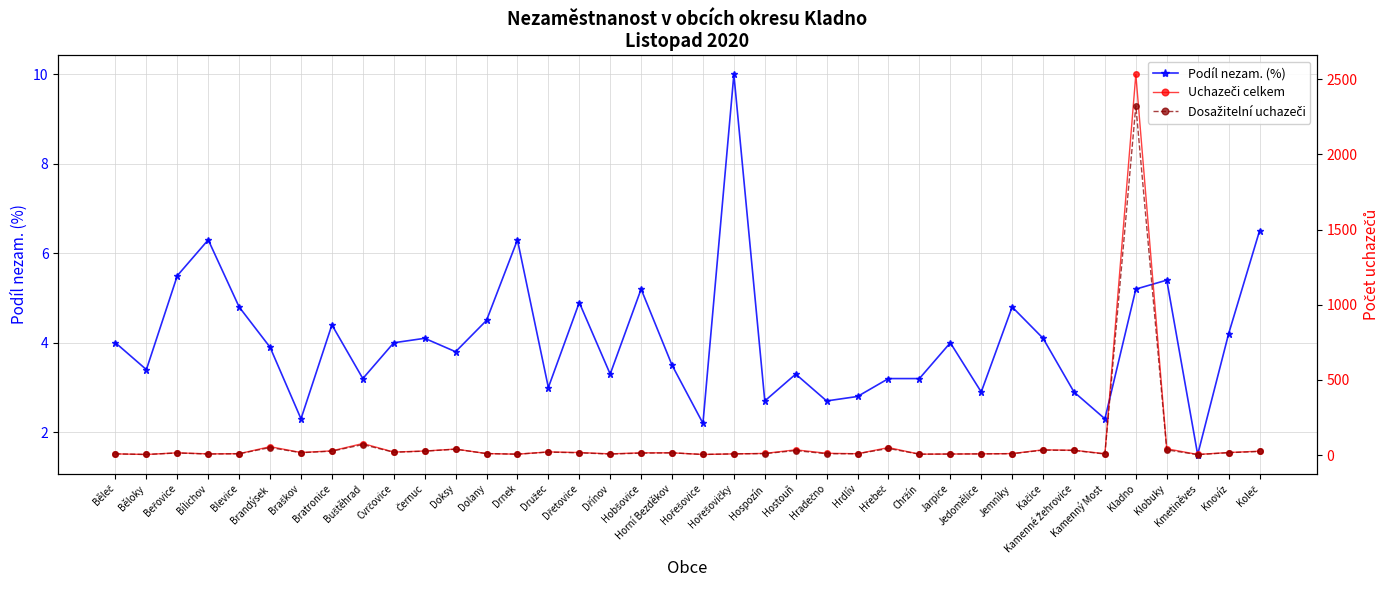

Which series has the widest spread of values?

Uchazeči celkem